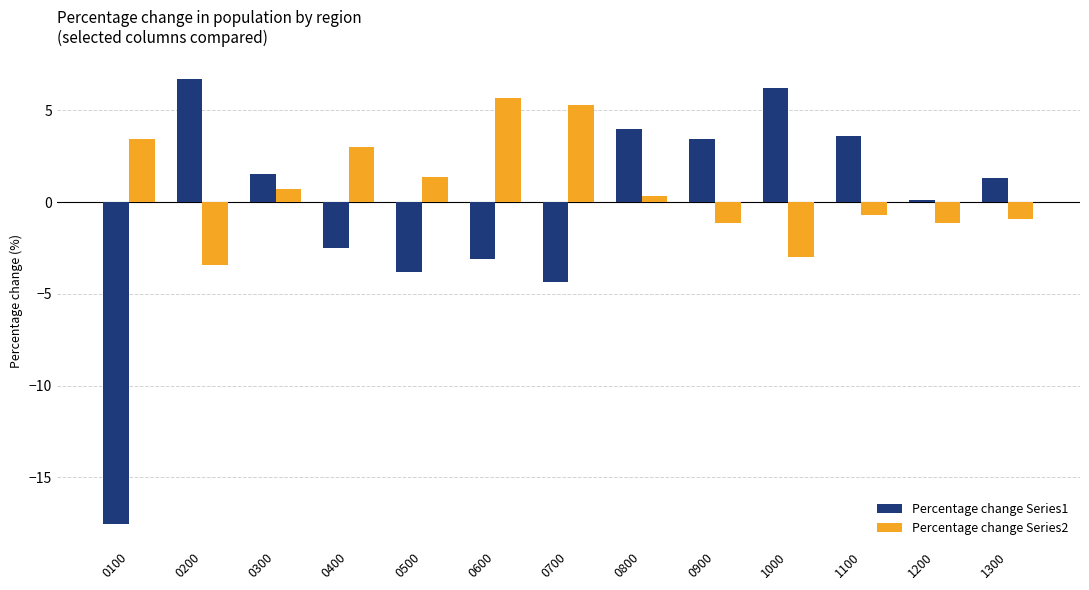

What is the difference between the maximum and minimum values in the Percentage change Series2 series?

9.1